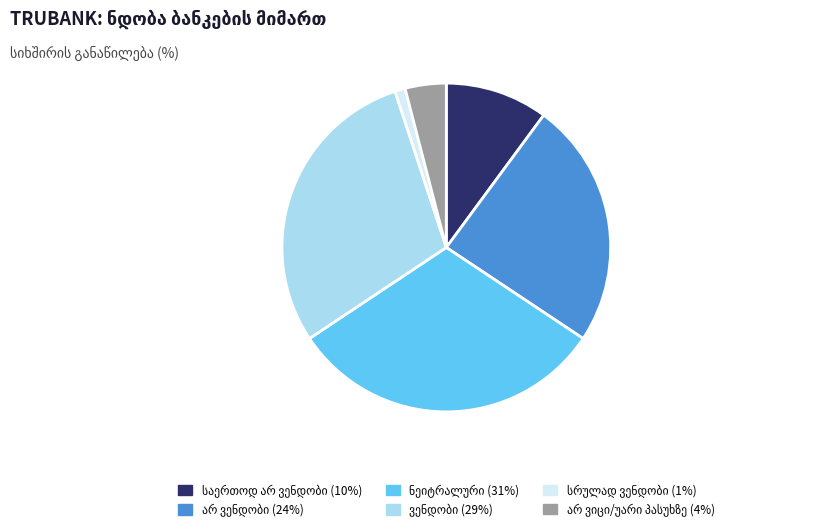

Is there a majority slice in this chart?

No